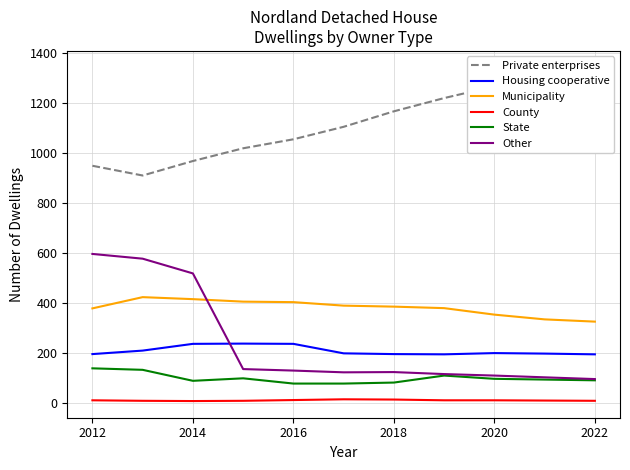

True or false: County has more than 1 interior local peaks.

False